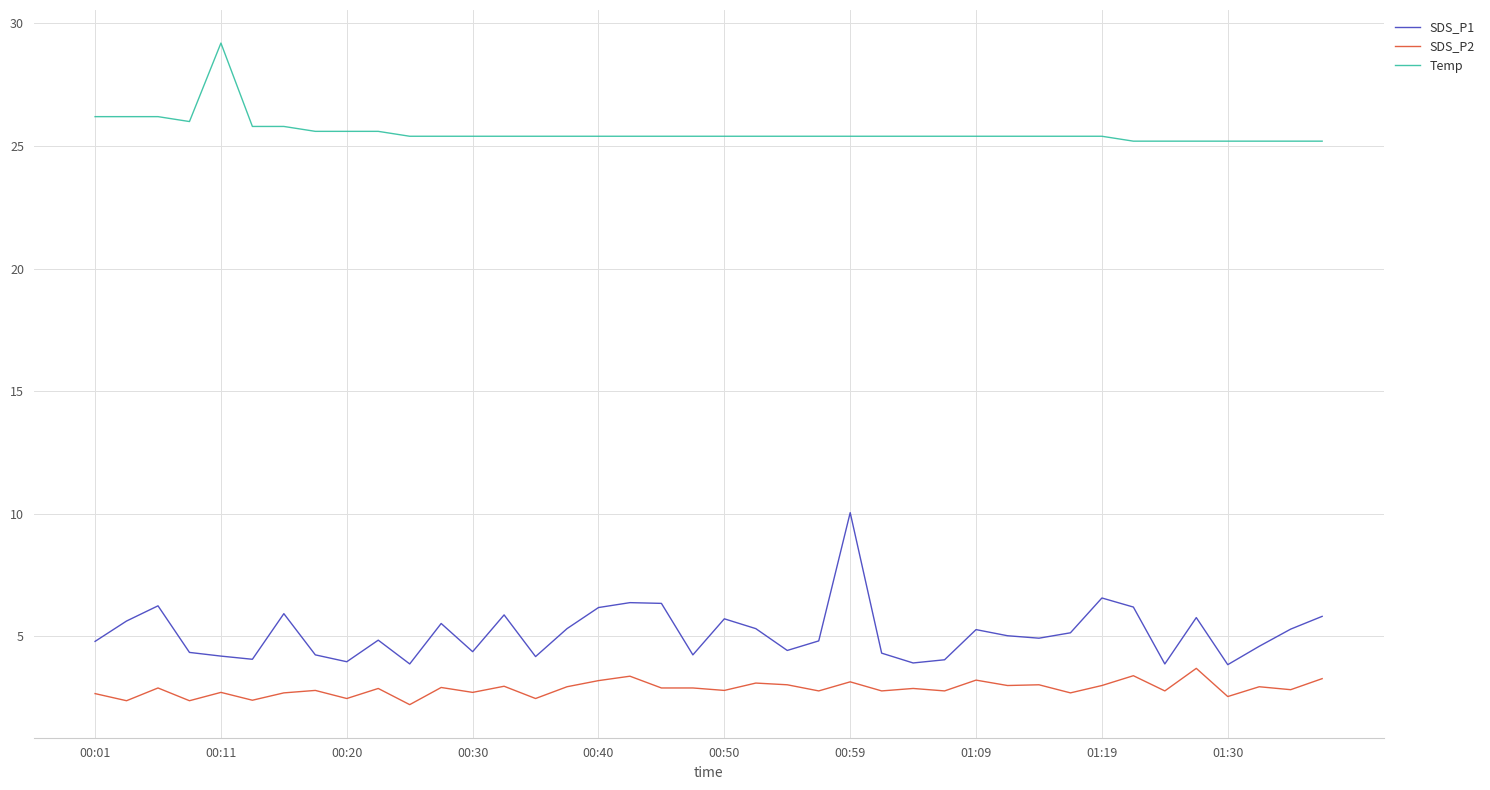

How many lines are shown in the chart?

3